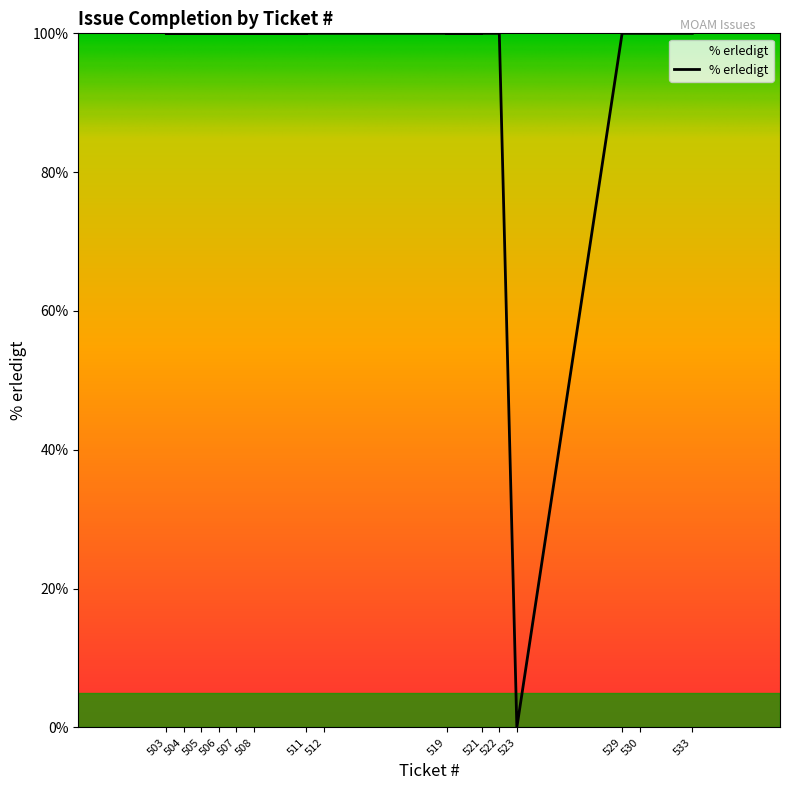

Which has a higher value, 505 or 521?

505